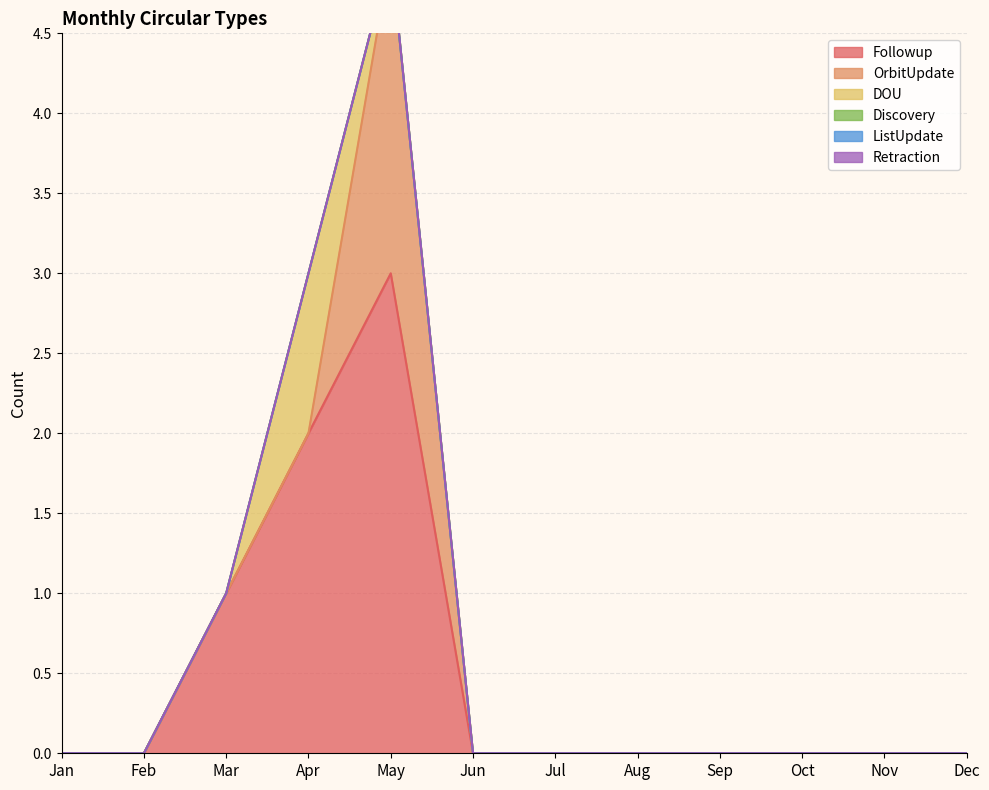

What are all the series names shown in the legend?

Followup, OrbitUpdate, DOU, Discovery, ListUpdate, Retraction